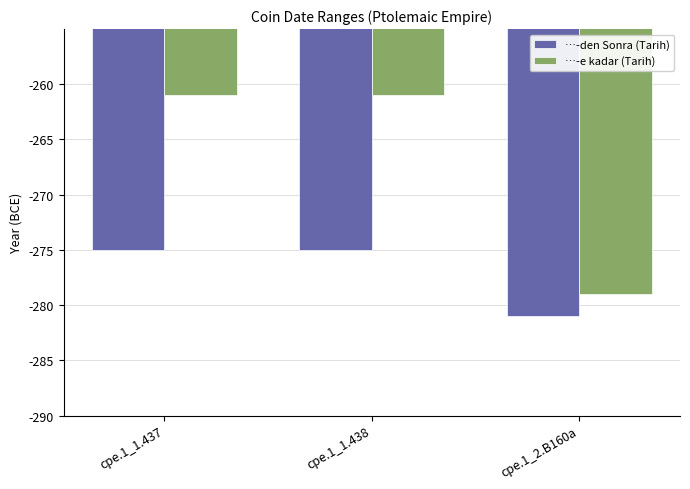

At cpe.1_1.438, list the series in order from smallest to largest.

…-den Sonra (Tarih), …-e kadar (Tarih)